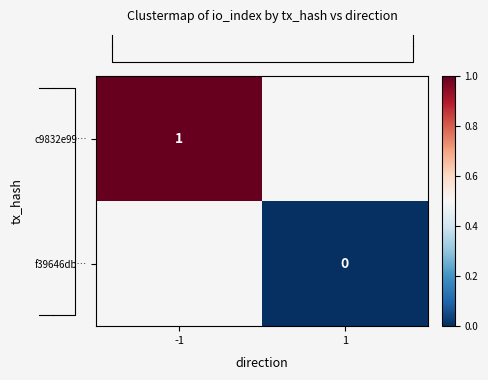

Where is row_0 nearest to the value 1?

-1